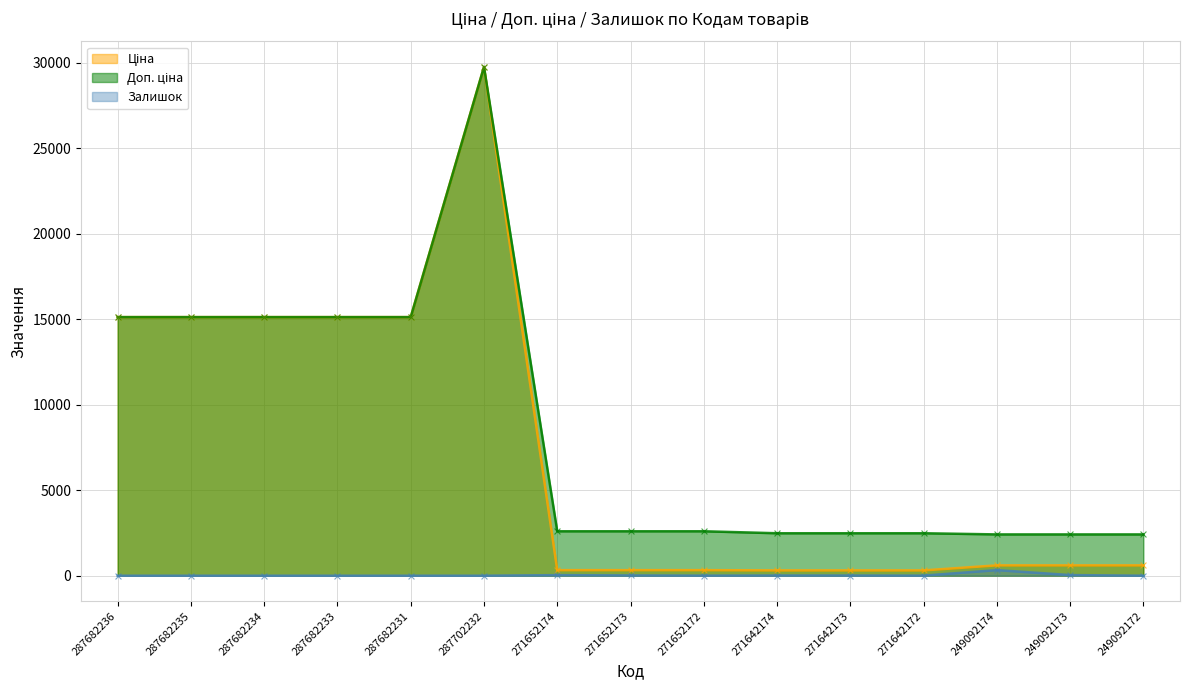

Is the value of Залишок at 271652174 greater than the value of Ціна at 271642174?

No